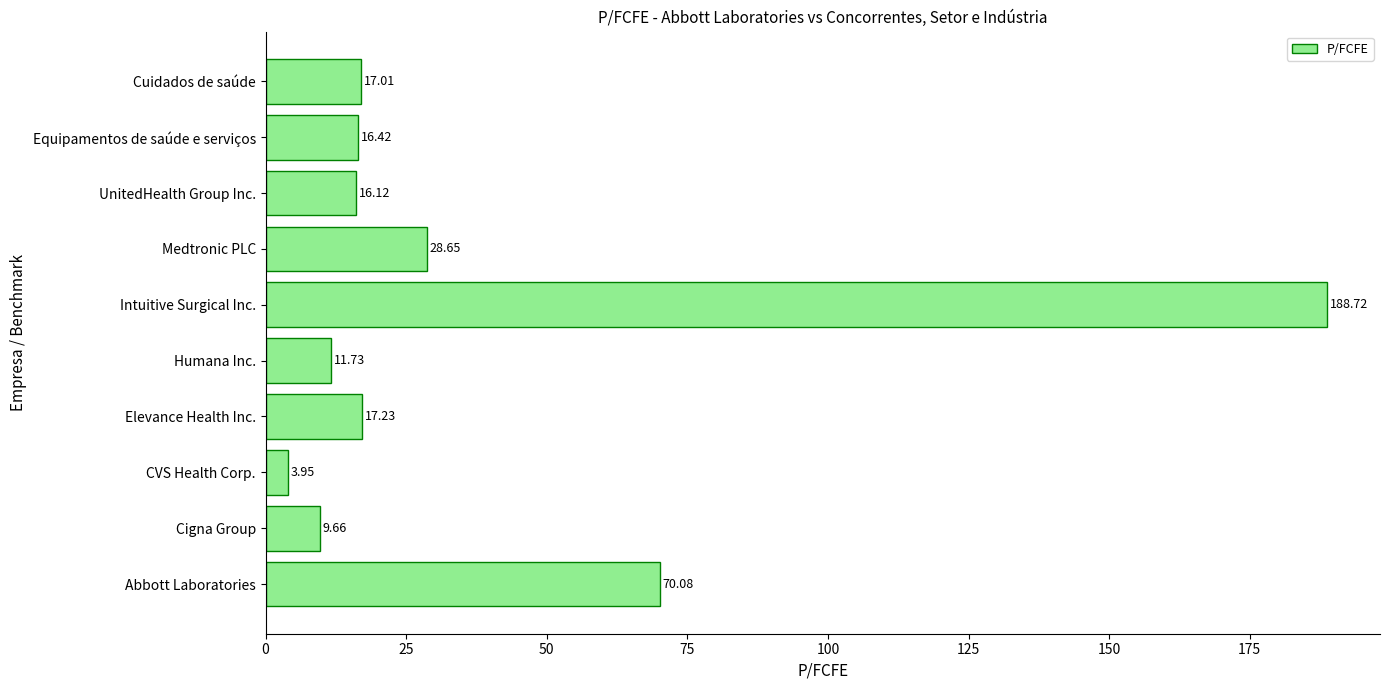

Are the bars grouped side by side (vs. stacked)?

No